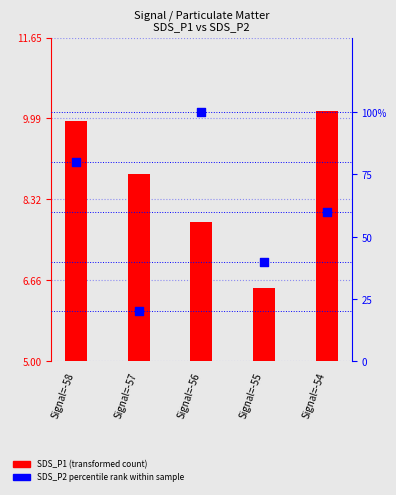

Which series has the widest spread of Y values?

SDS_P2 percentile rank